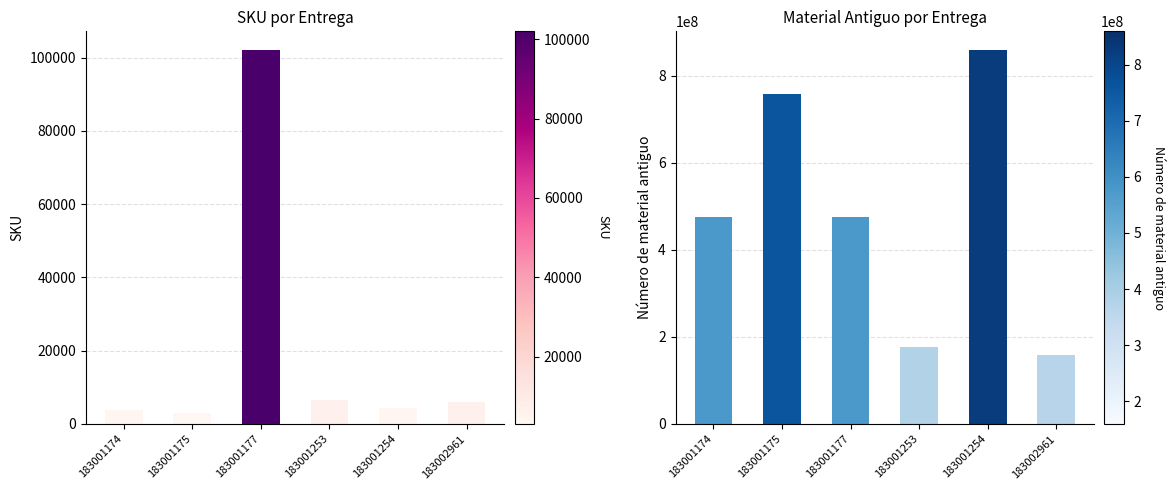

How many data points does each series have?

6